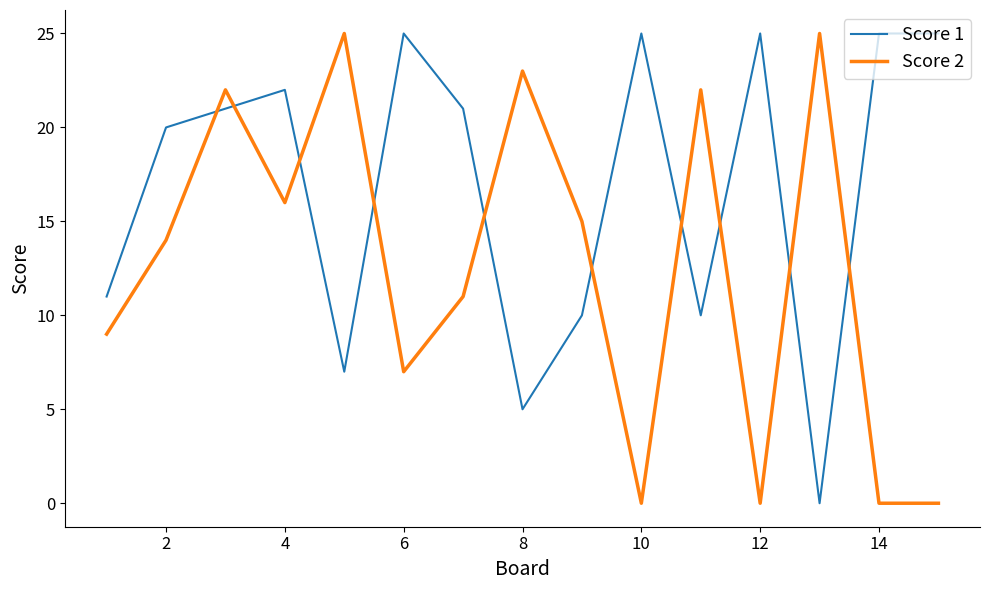

List the series in order of their overall mean, highest first.

Score 1, Score 2